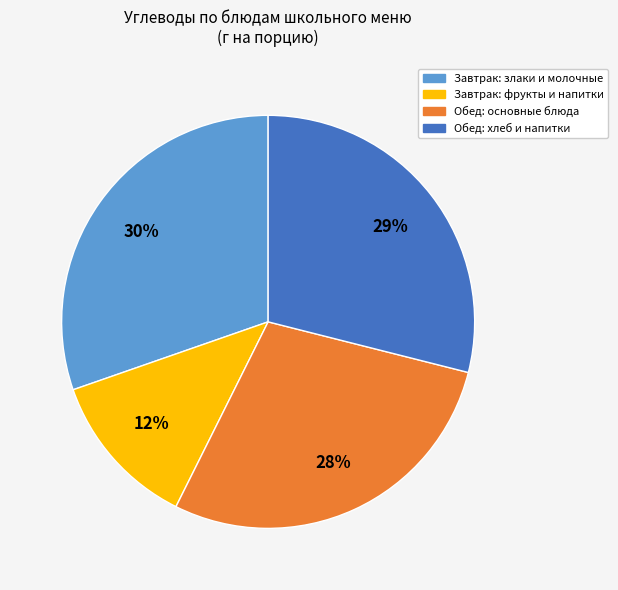

True or false: Завтрак: фрукты и напитки accounts for 5% of the total.

False